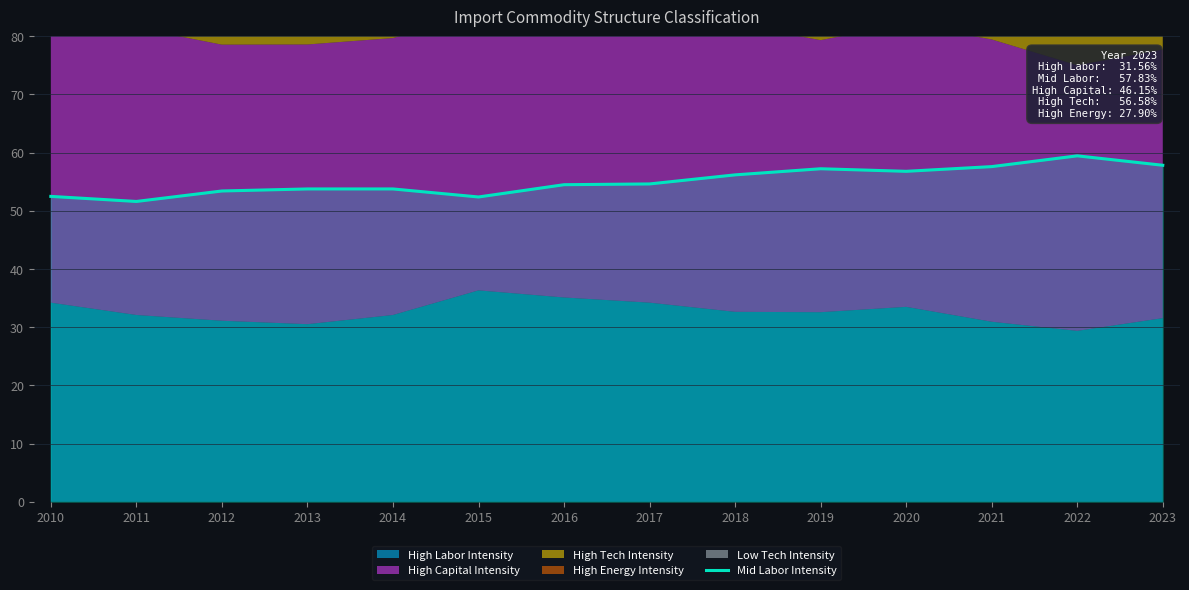

Reading right to left, extract all data points from this chart.

57.8	59.5	57.6	56.8	57.2	56.2	54.6	54.5	52.4	53.8	53.8	53.4	51.6	52.5